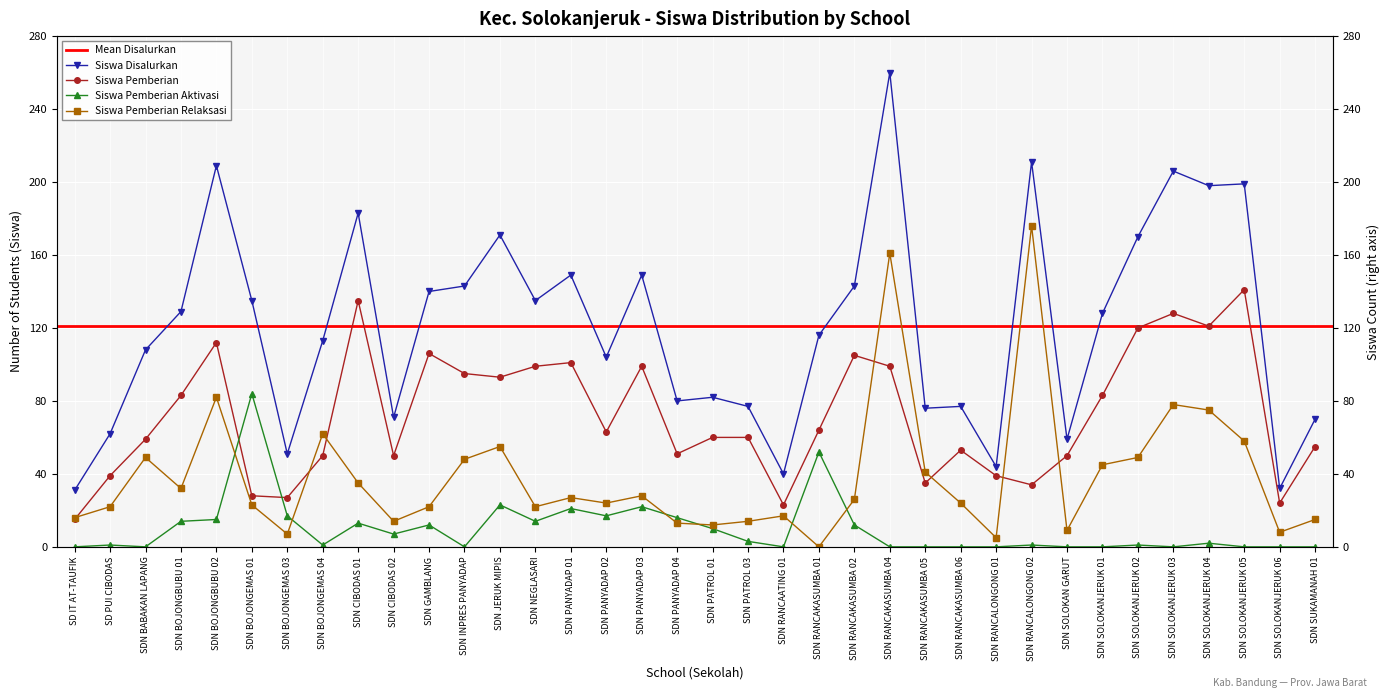

Which series ends up on top after the final intersection of Siswa Pemberian Aktivasi and Siswa Pemberian?

Siswa Pemberian